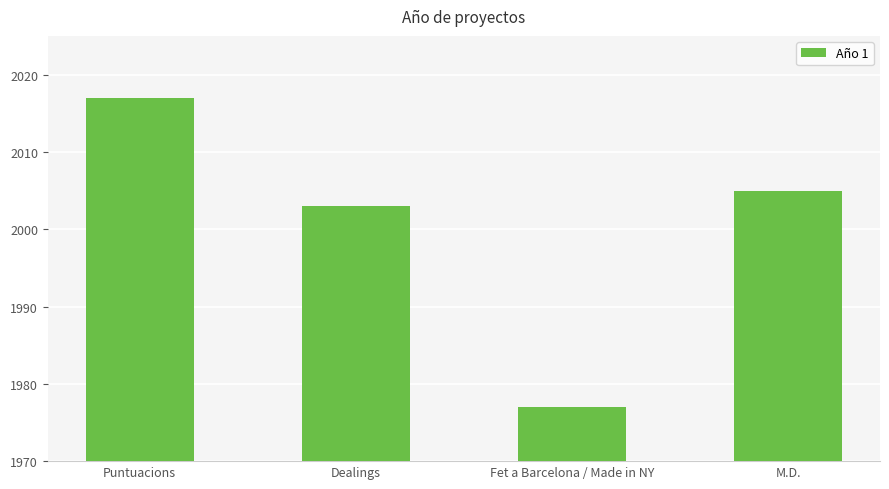

What is the label of the 2nd bar from the right?

Fet a Barcelona / Made in NY